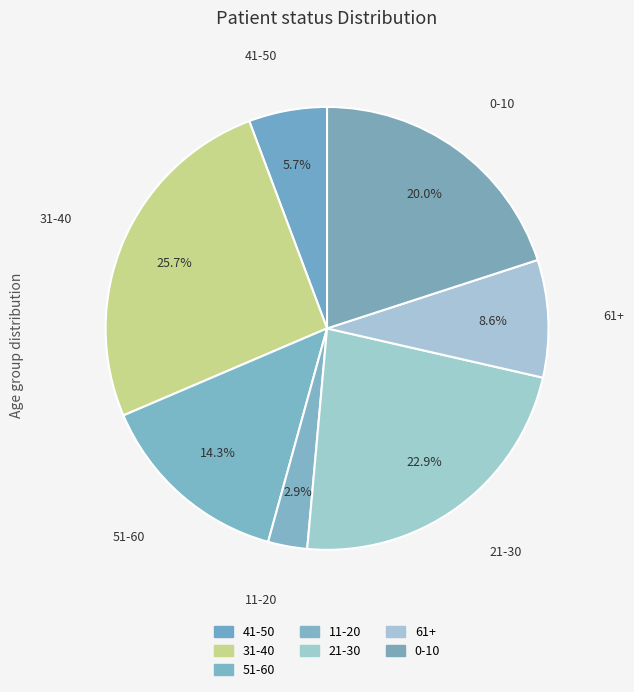

How many segments does this pie chart have?

7